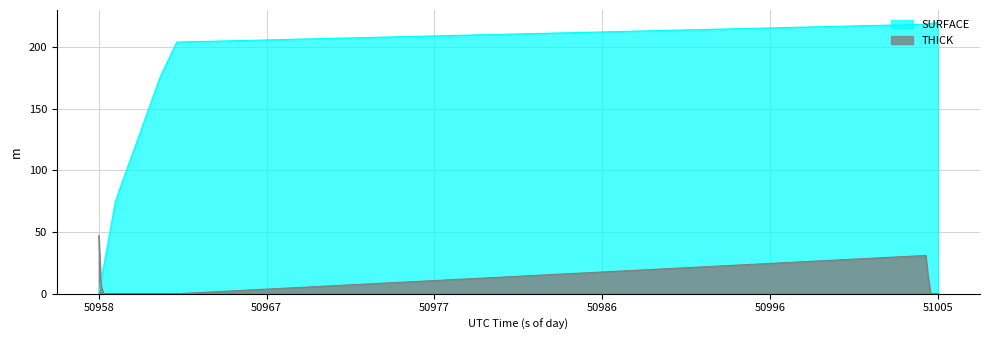

List the series in order of their overall mean, highest first.

SURFACE, THICK